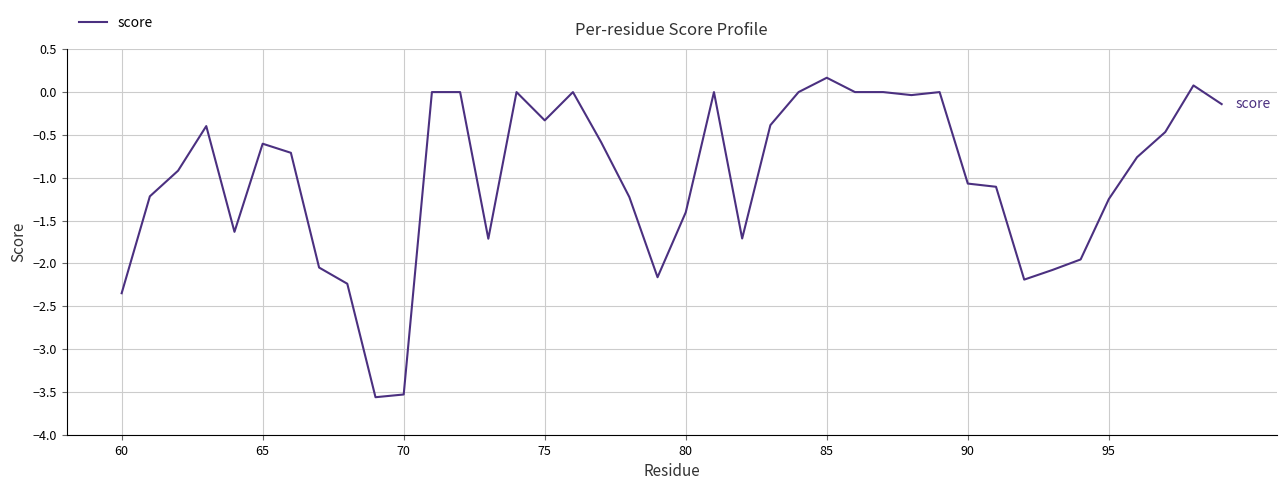

What is the difference between the maximum and minimum values?

3.7